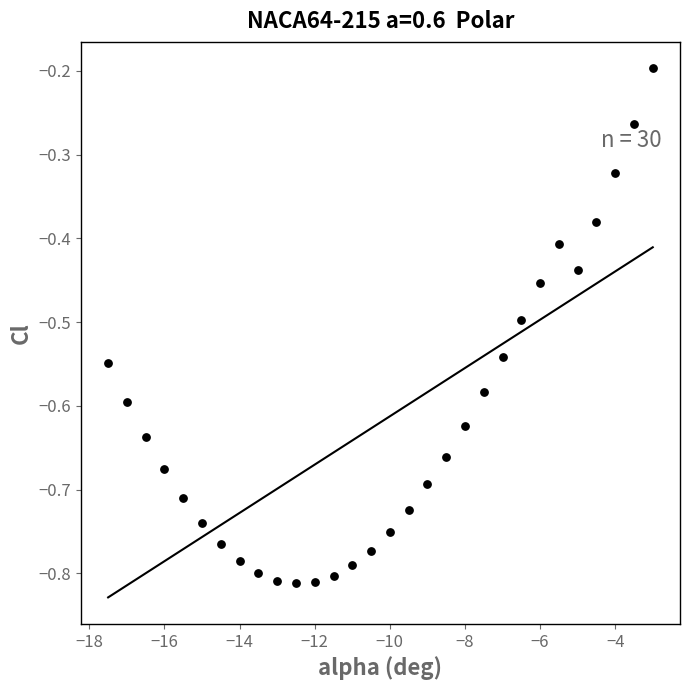

What is the range of X values (max minus min)?

14.5